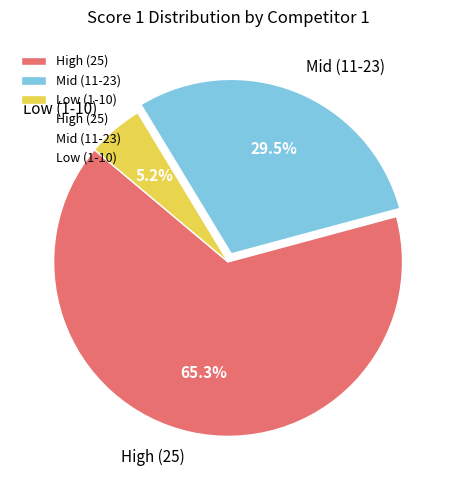

Is there any slice that represents more than half of the pie?

Yes